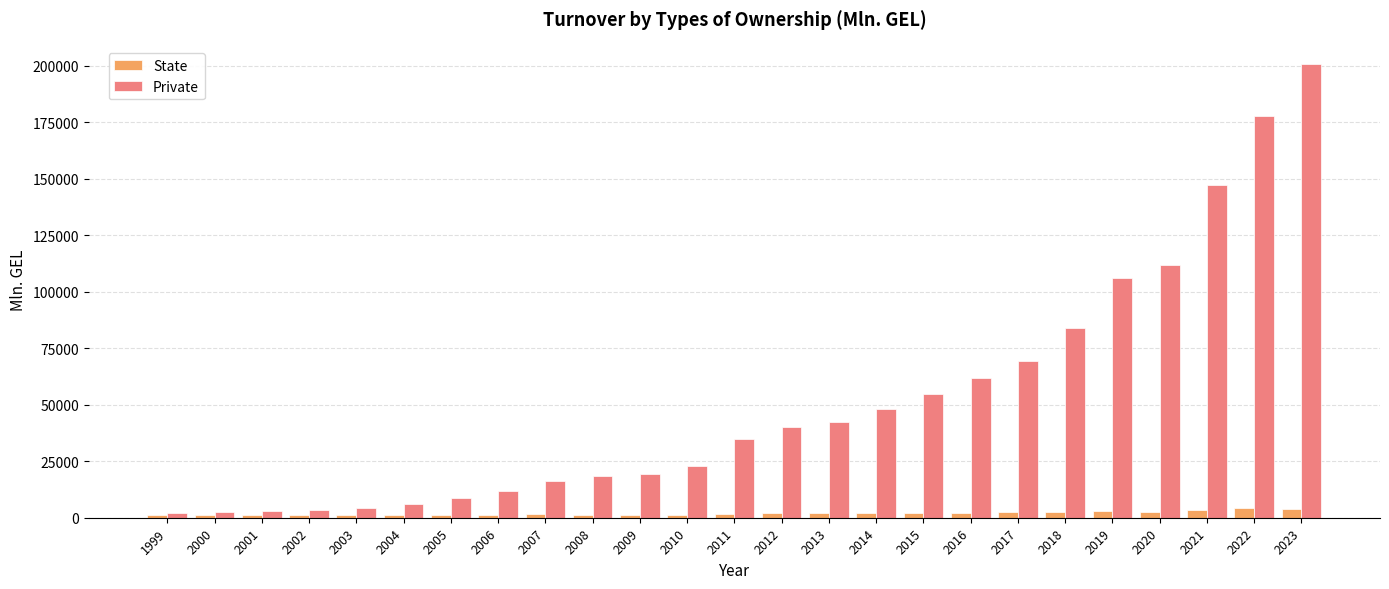

Is the value of Private at 2013 greater than the value of State at 2023?

Yes